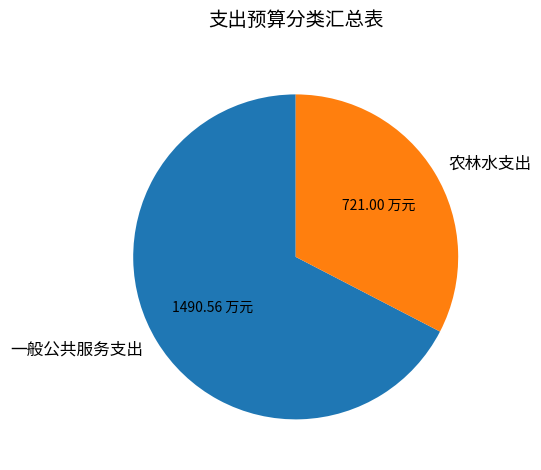

Rank the categories by value from lowest to highest.

农林水支出, 一般公共服务支出